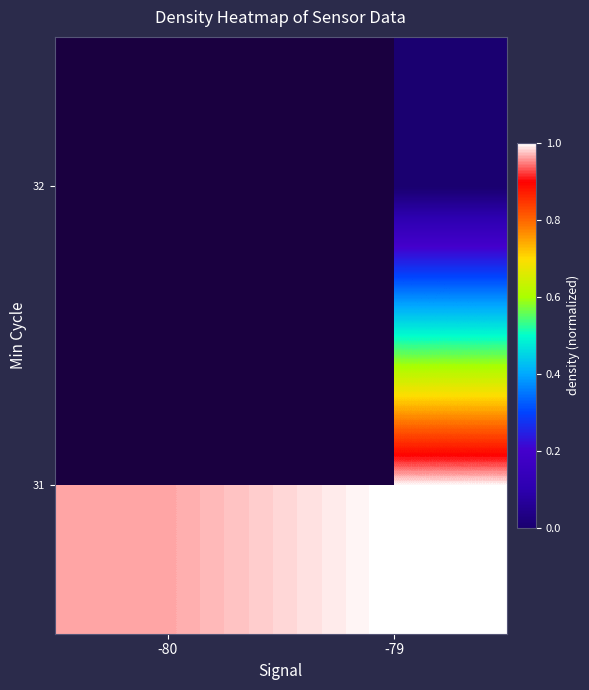

Is the value of 32 at -79 greater than the value of 31 at -80?

No